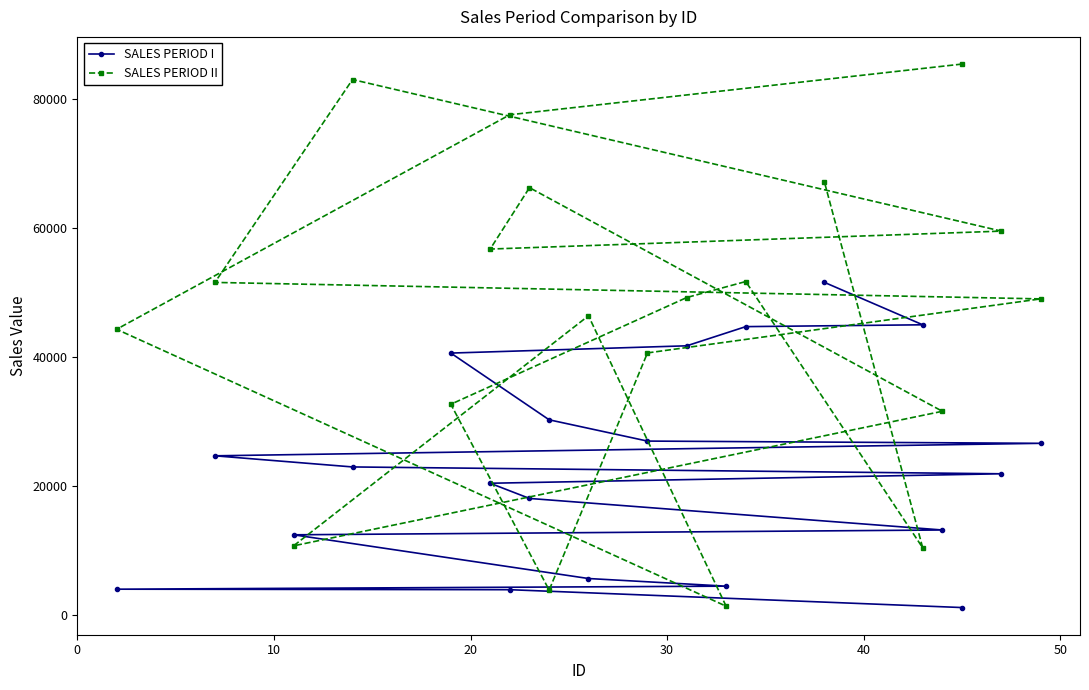

List the series in order of their peak value, lowest first.

SALES PERIOD I, SALES PERIOD II